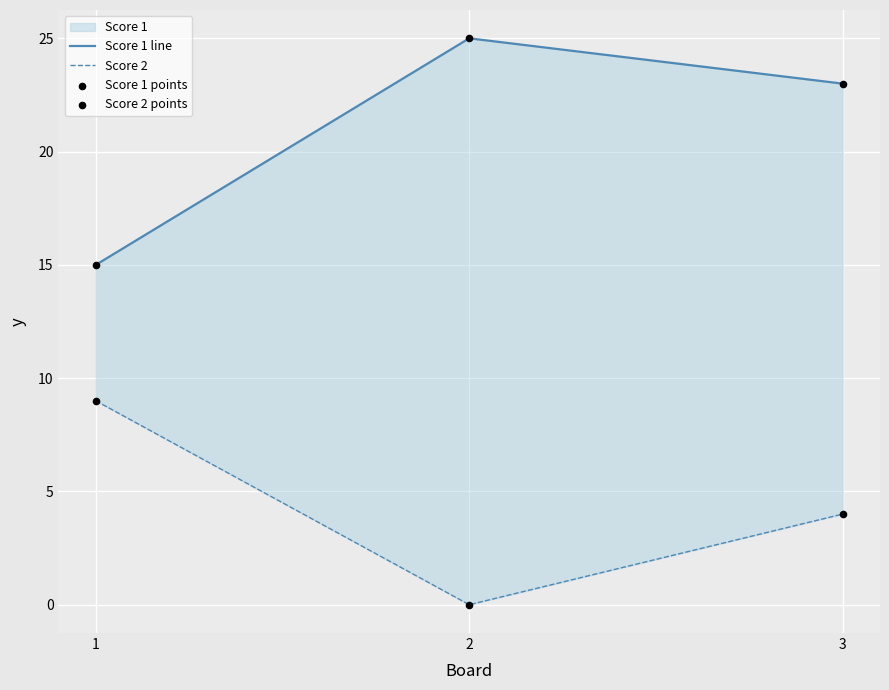

At which category is the sum across all series the highest?

3